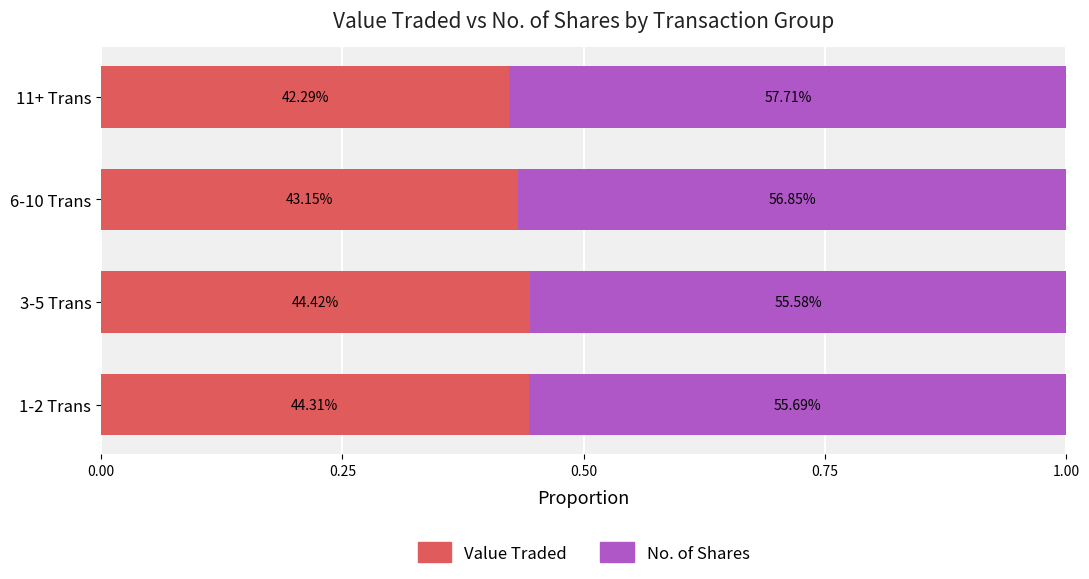

What are all the series names shown in the legend?

Value Traded, No. of Shares